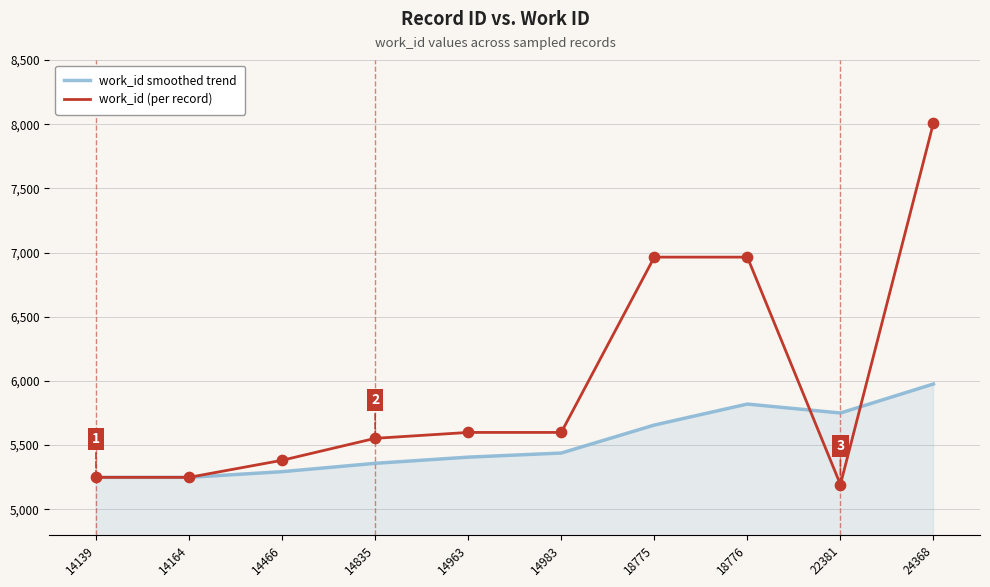

At which category is the sum across all series the highest?

24368